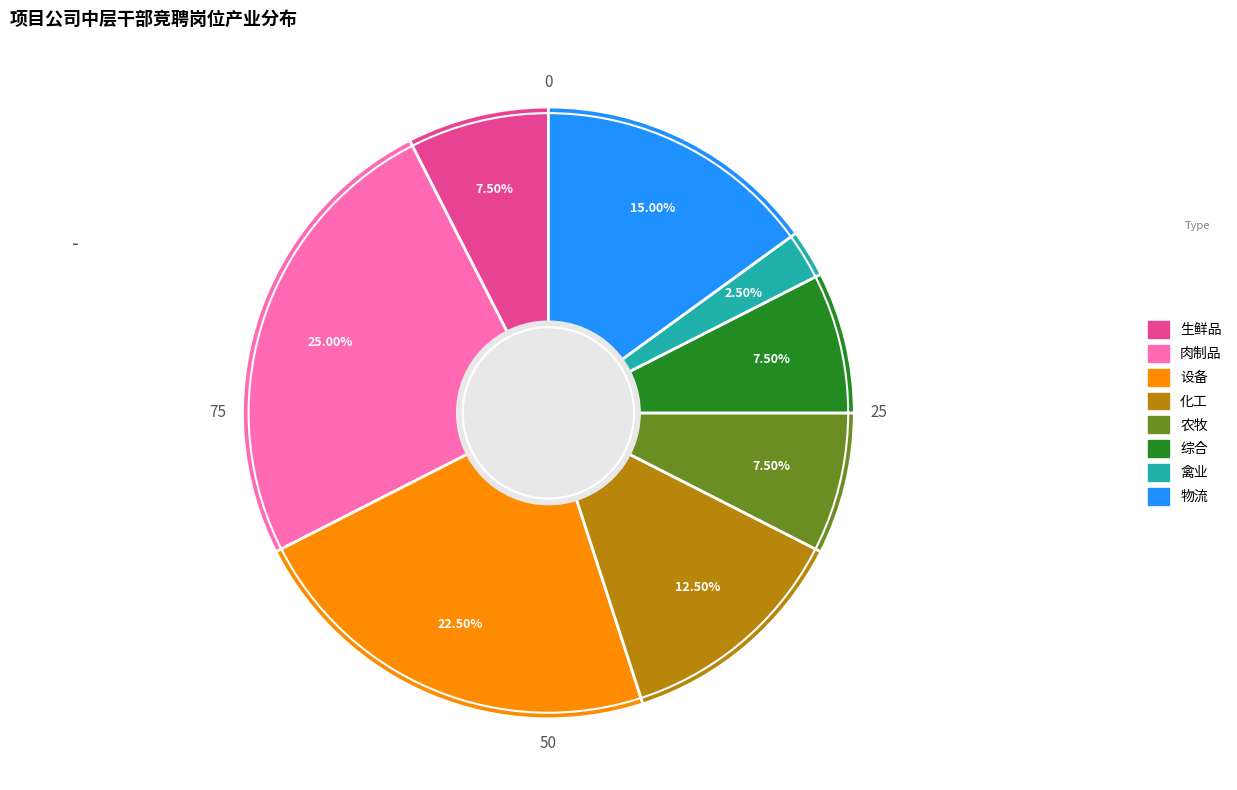

Does any single category account for the majority?

No